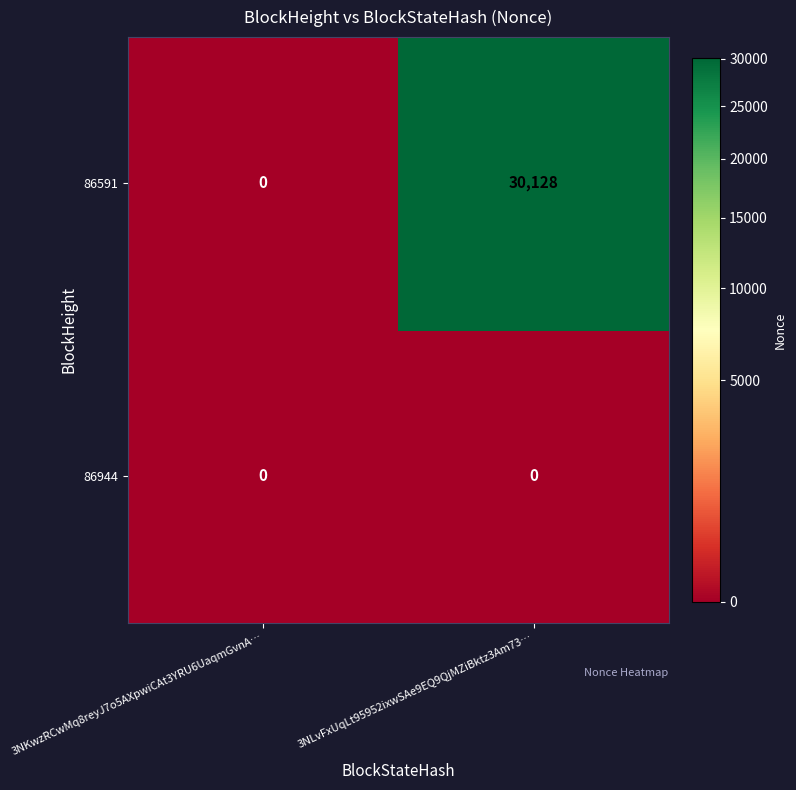

The value of 86591 at 3NLvFxUqLt95952ixwSAe9EQ9QjMZiBktz3Am73… is 44322. True or false?

False